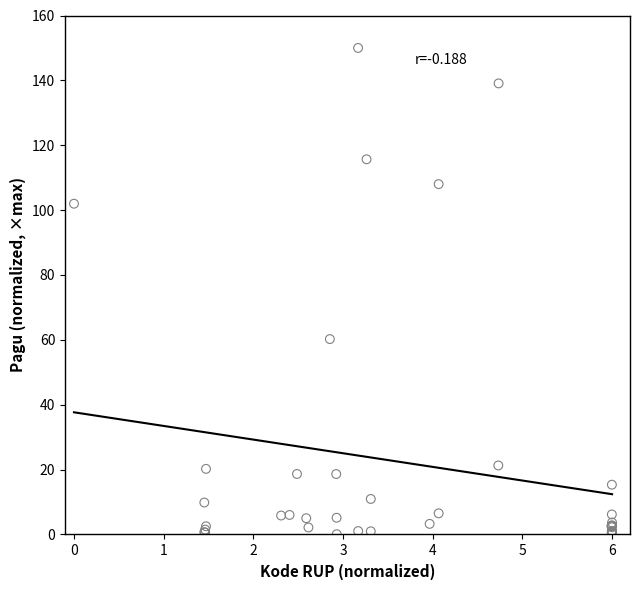

What Y value in the scatter plot is closest to 75?

60.2